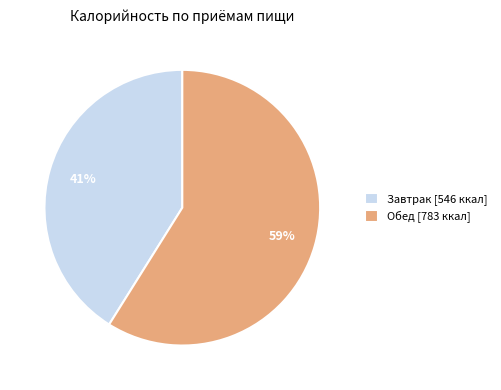

True or false: Обед accounts for 59% of the total.

True